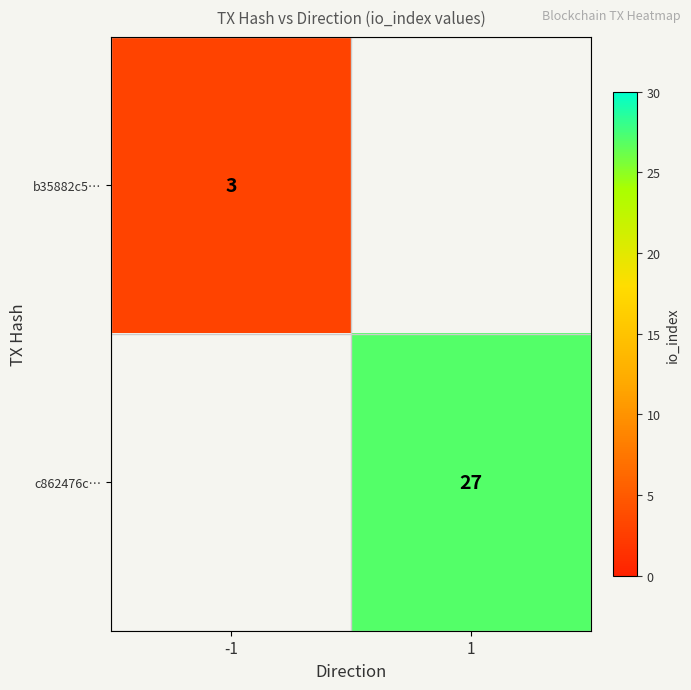

At which category is the sum across all series the highest?

1